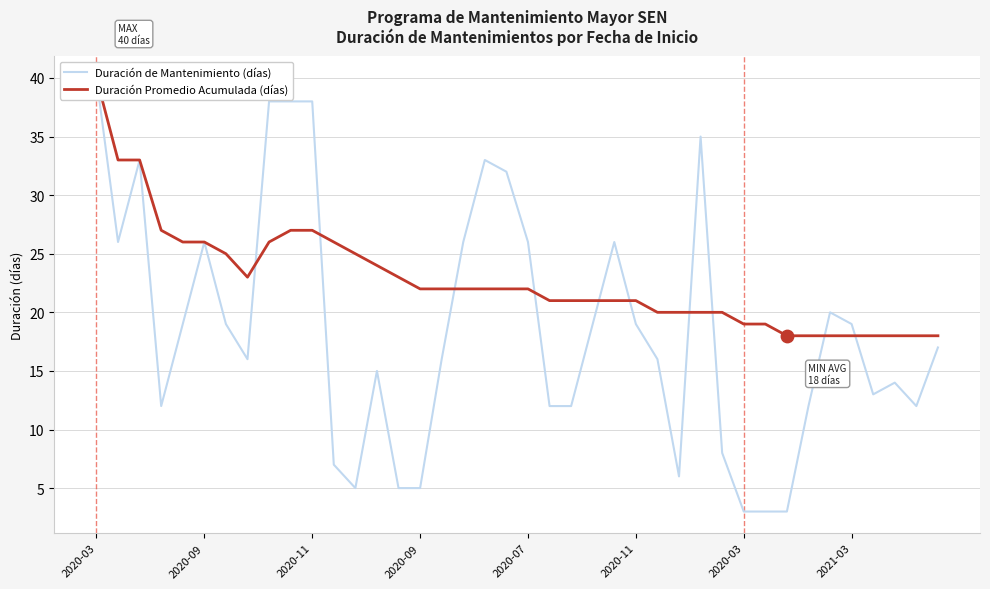

Is the value of Duración Promedio Acumulada (días) at 17 greater than the value of Duración de Mantenimiento (días) at 23?

Yes